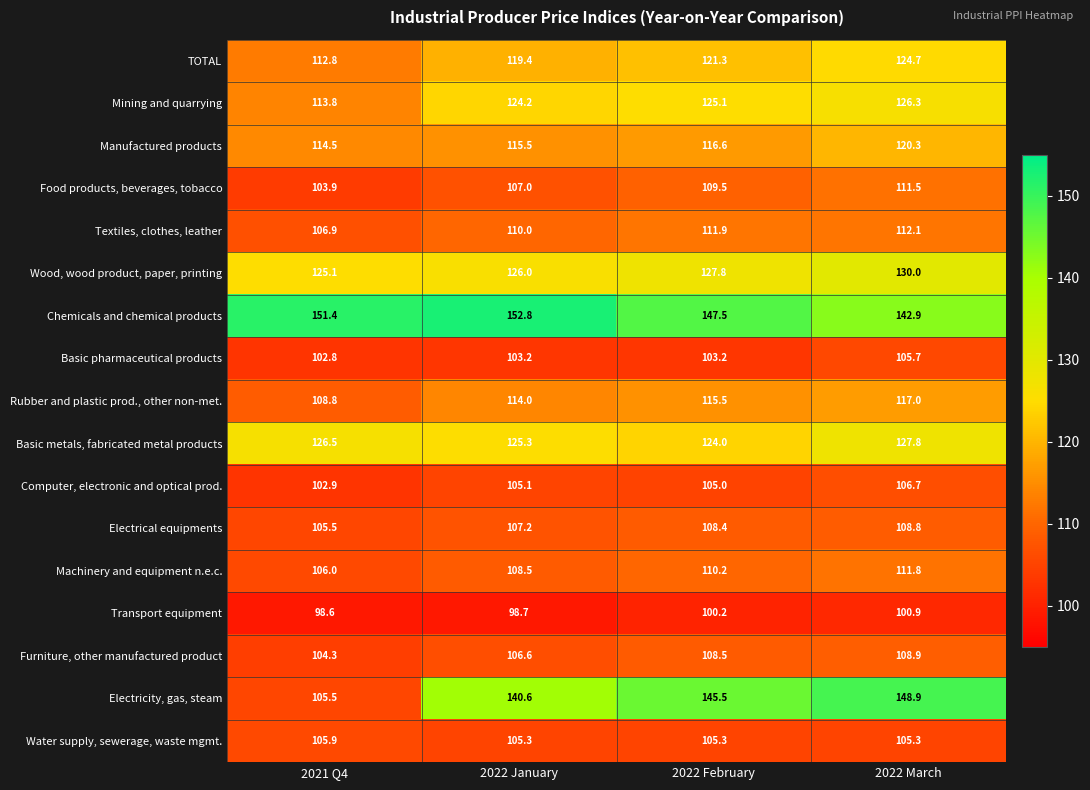

What is the highest value of the Electricity, gas, steam series?

148.9